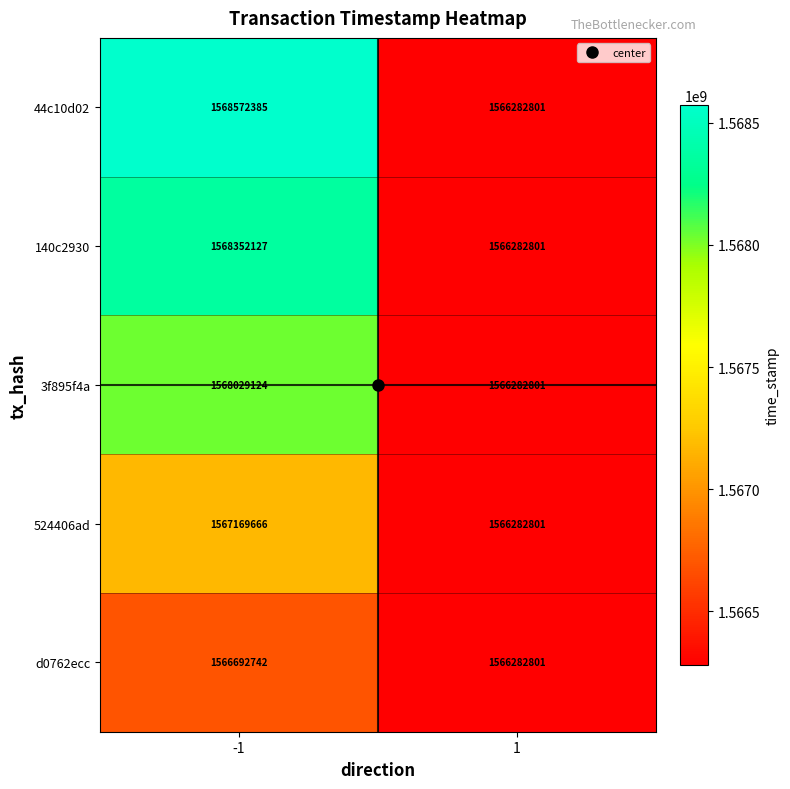

What is the average value of the 140c2930 series?

1567317464